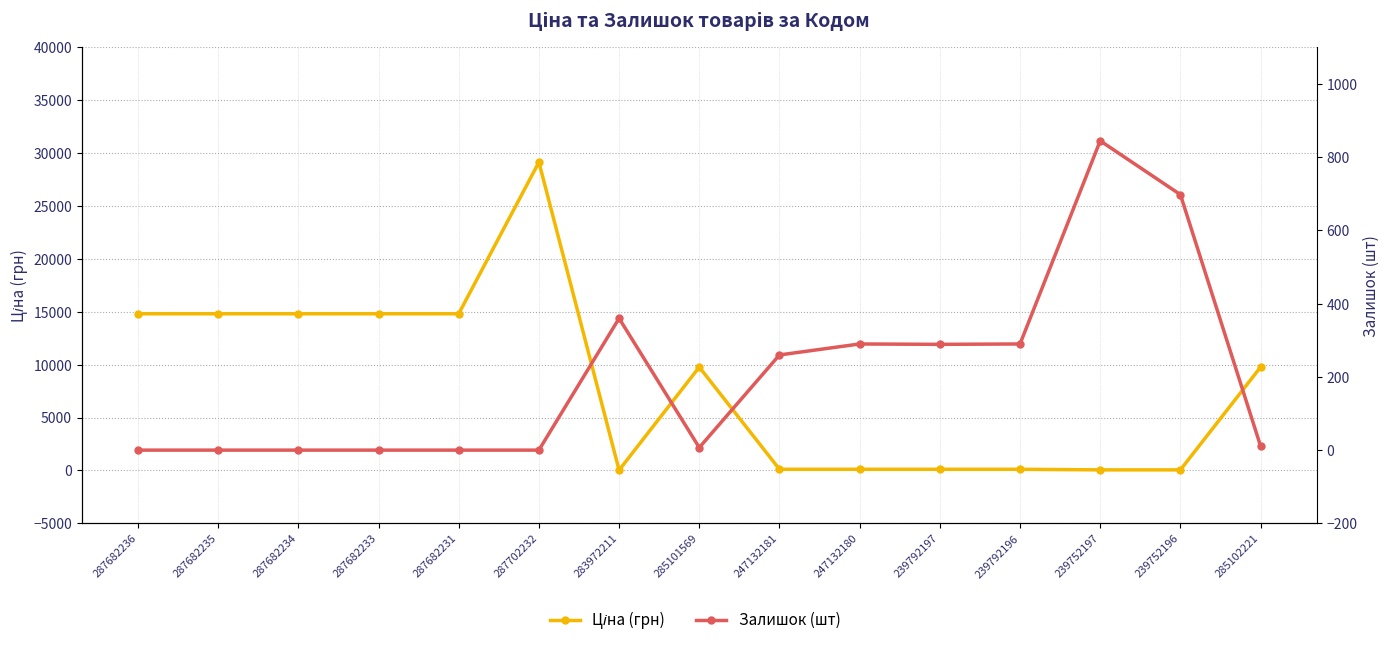

Which category has the highest value in the Залишок (шт) series?

239752197